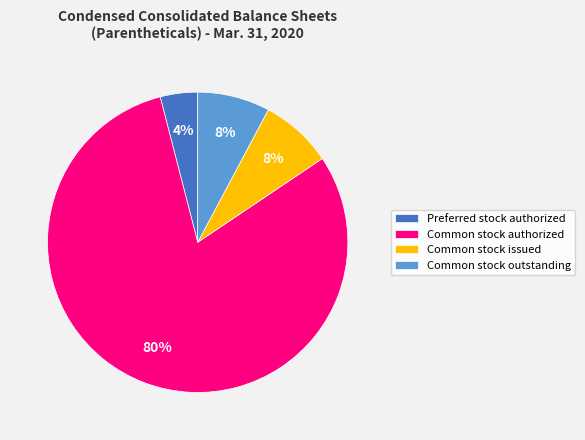

Does Common stock authorized account for over 50% of the chart?

Yes